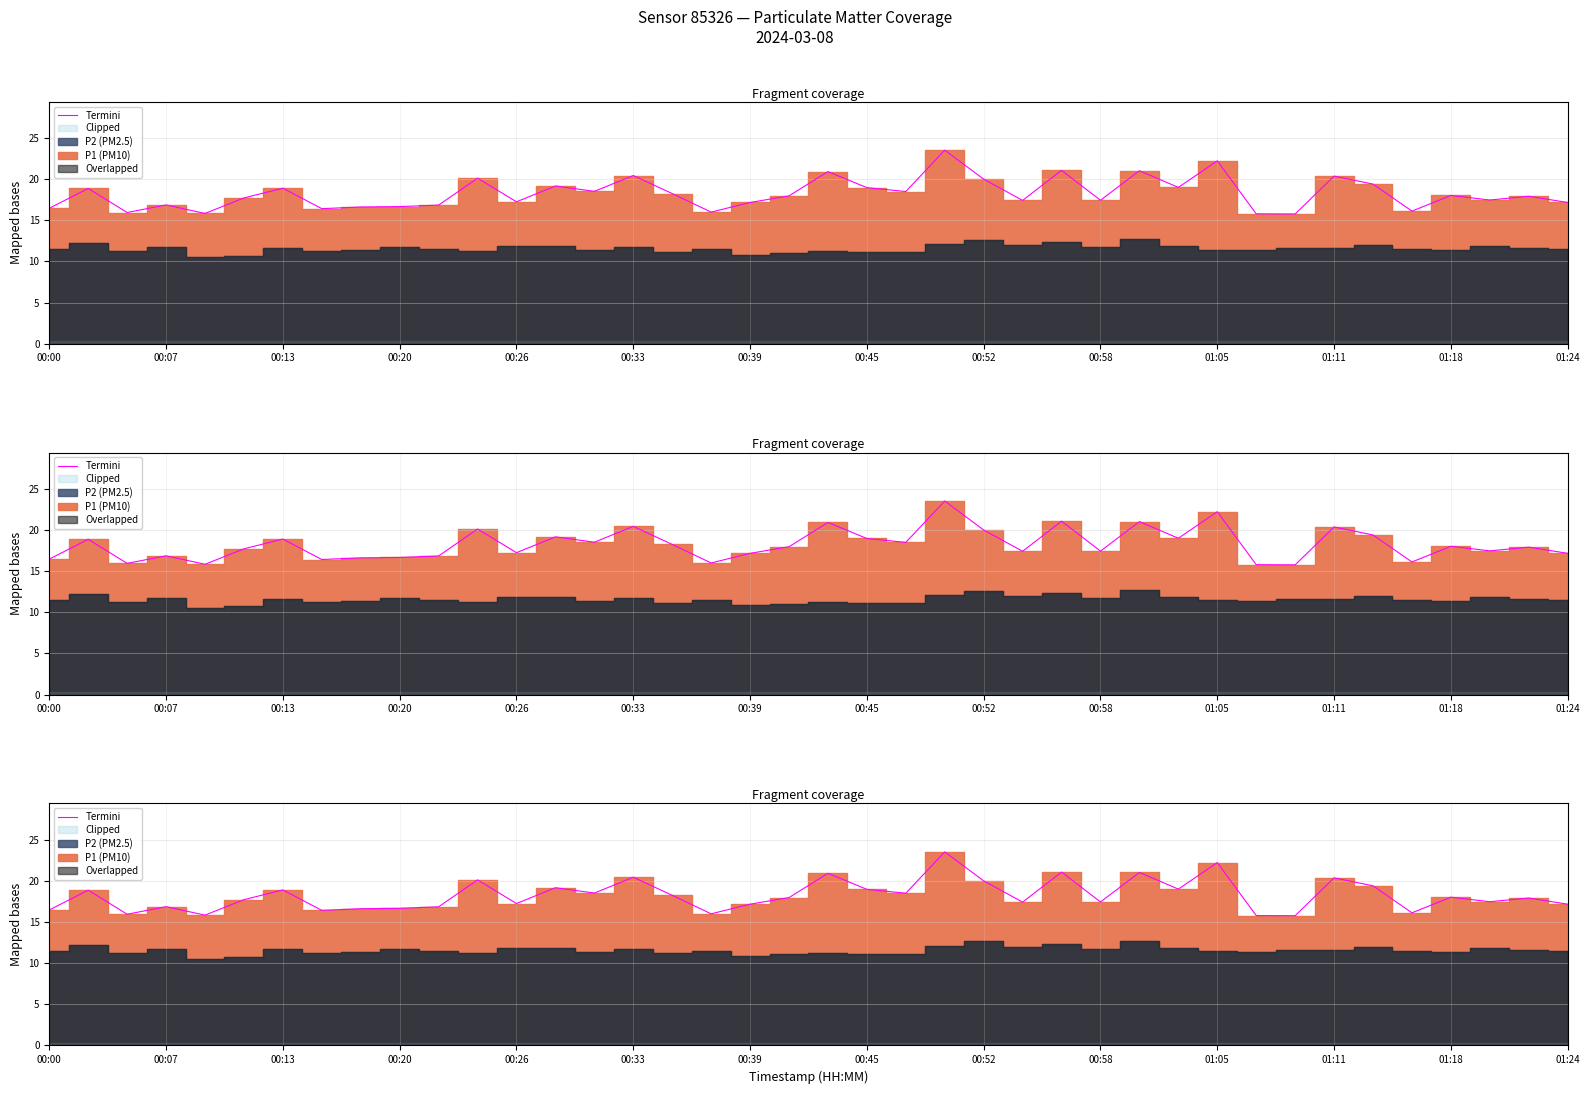

What is the average value?

18.2